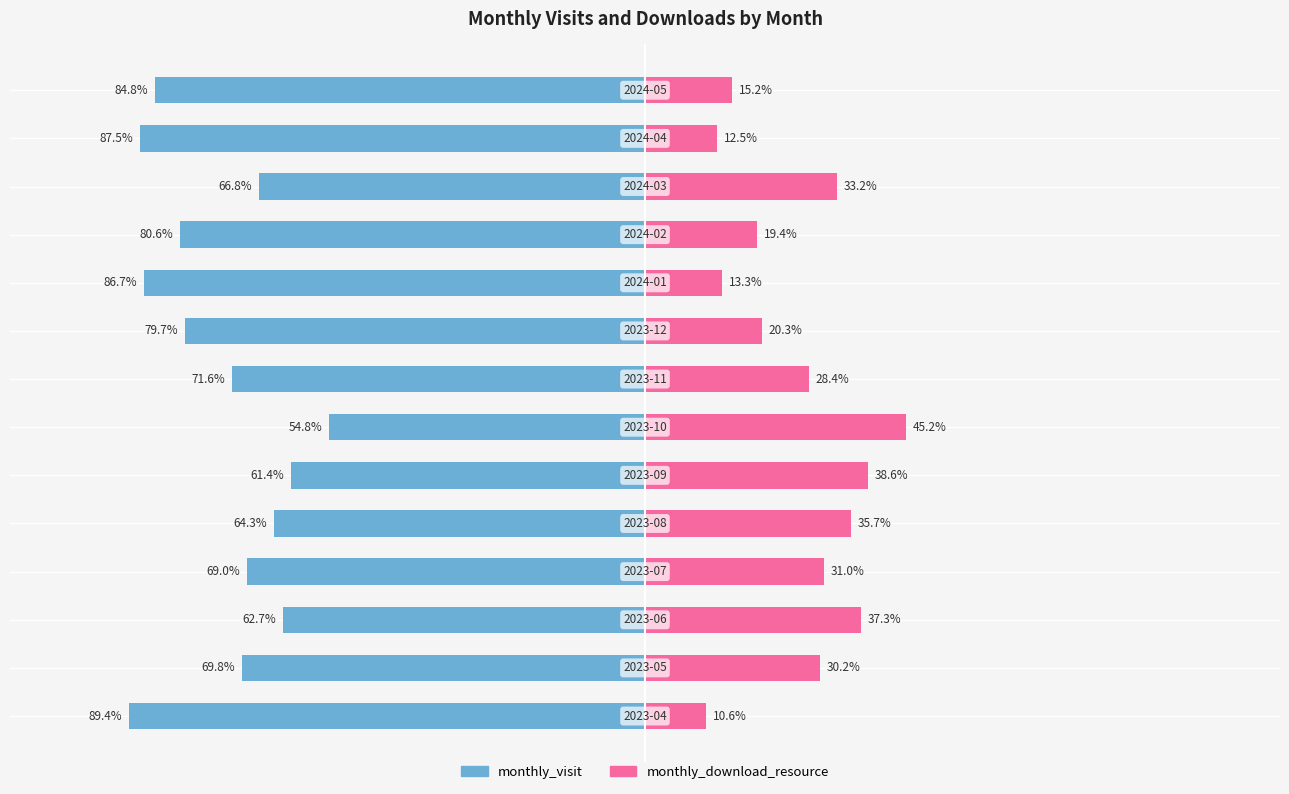

Is it true that monthly_visit equals -87.5 at 12?

True